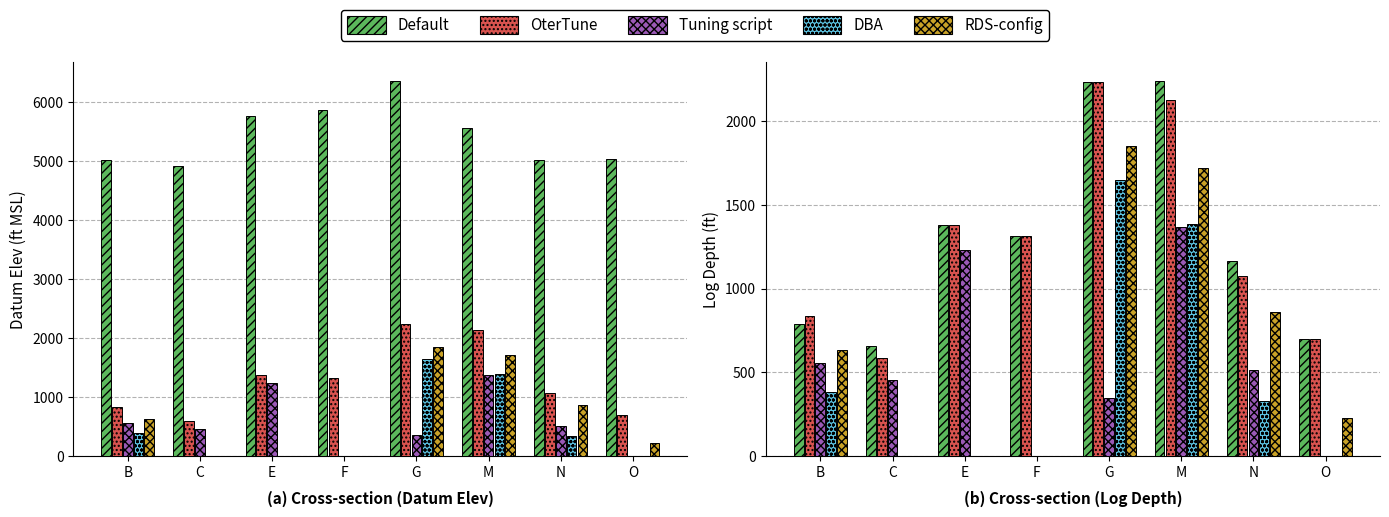

The value of OterTune at O is 700. True or false?

True